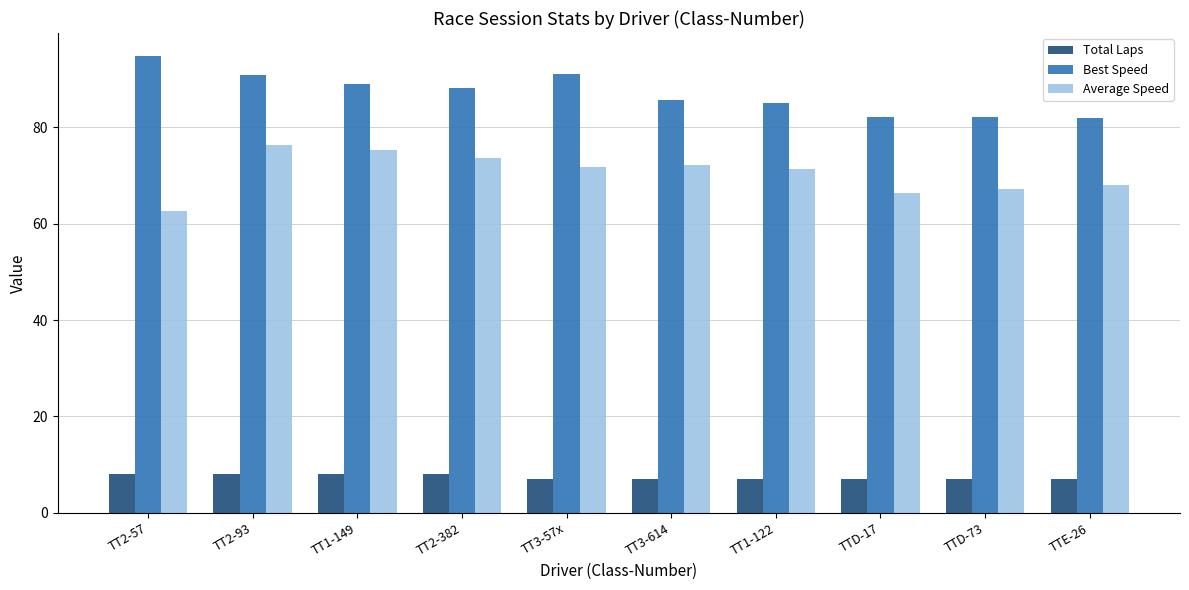

Which series changed the most between TT2-93 and TTD-17?

Average Speed